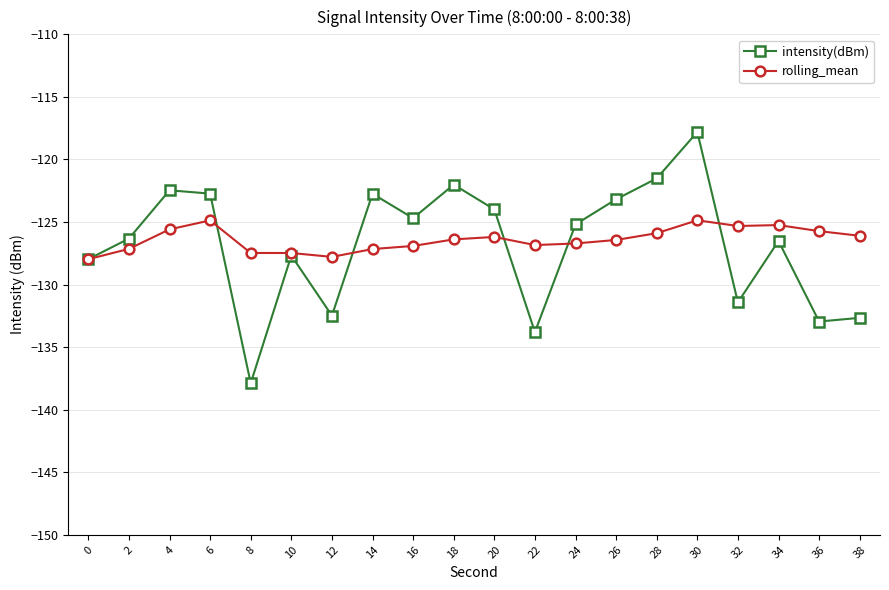

What is the sum of the rolling_mean values at 16 and 34?

-252.2